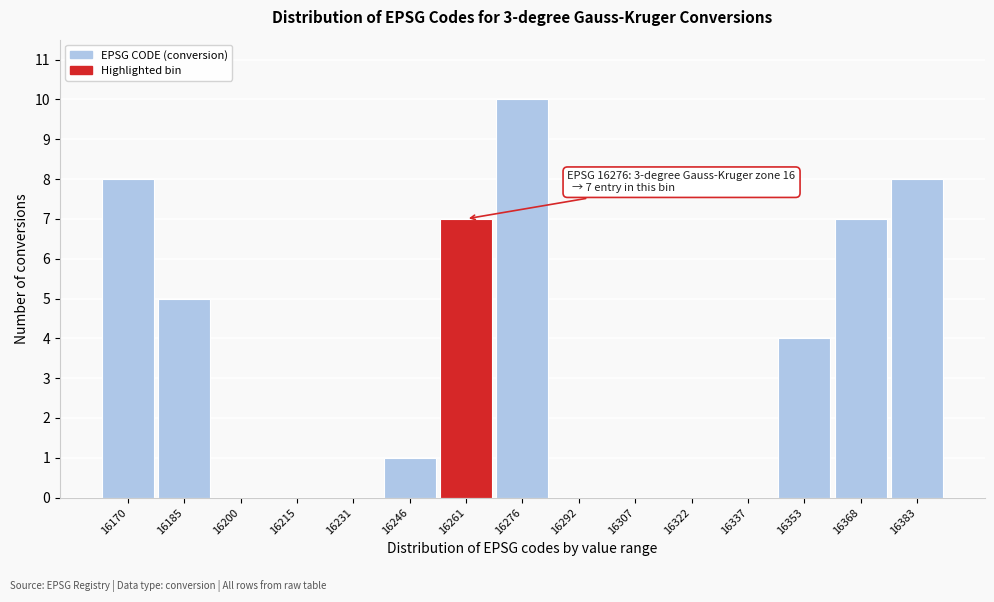

Reading left to right, extract all data points from this chart.

16170=8	16185=5	16200=0	16215=0	16231=0	16246=1	16261=7	16276=10	16292=0	16307=0	16322=0	16337=0	16353=4	16368=7	16383=8